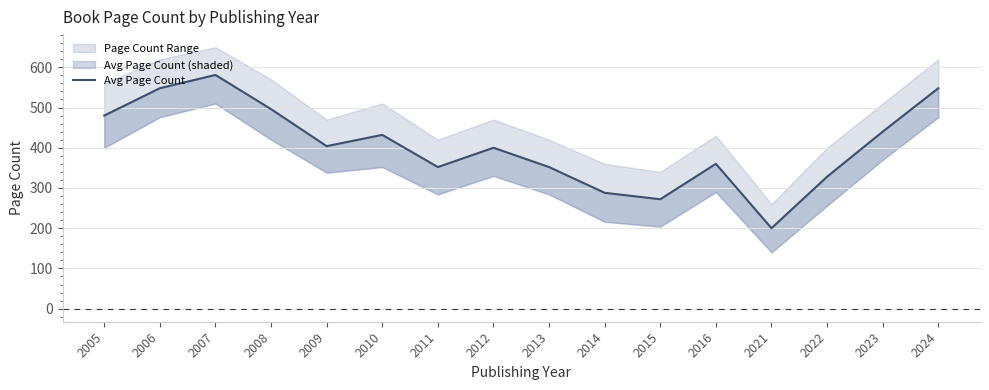

Rank the categories by value from lowest to highest.

2021, 2015, 2014, 2022, 2011, 2013, 2016, 2012, 2009, 2010, 2023, 2005, 2008, 2006, 2024, 2007